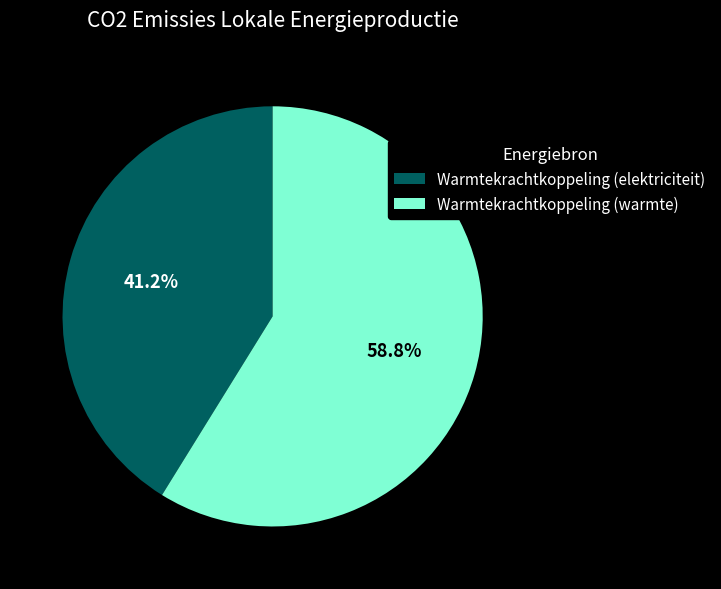

Does Warmtekrachtkoppeling (warmte) represent more than half of the total?

Yes